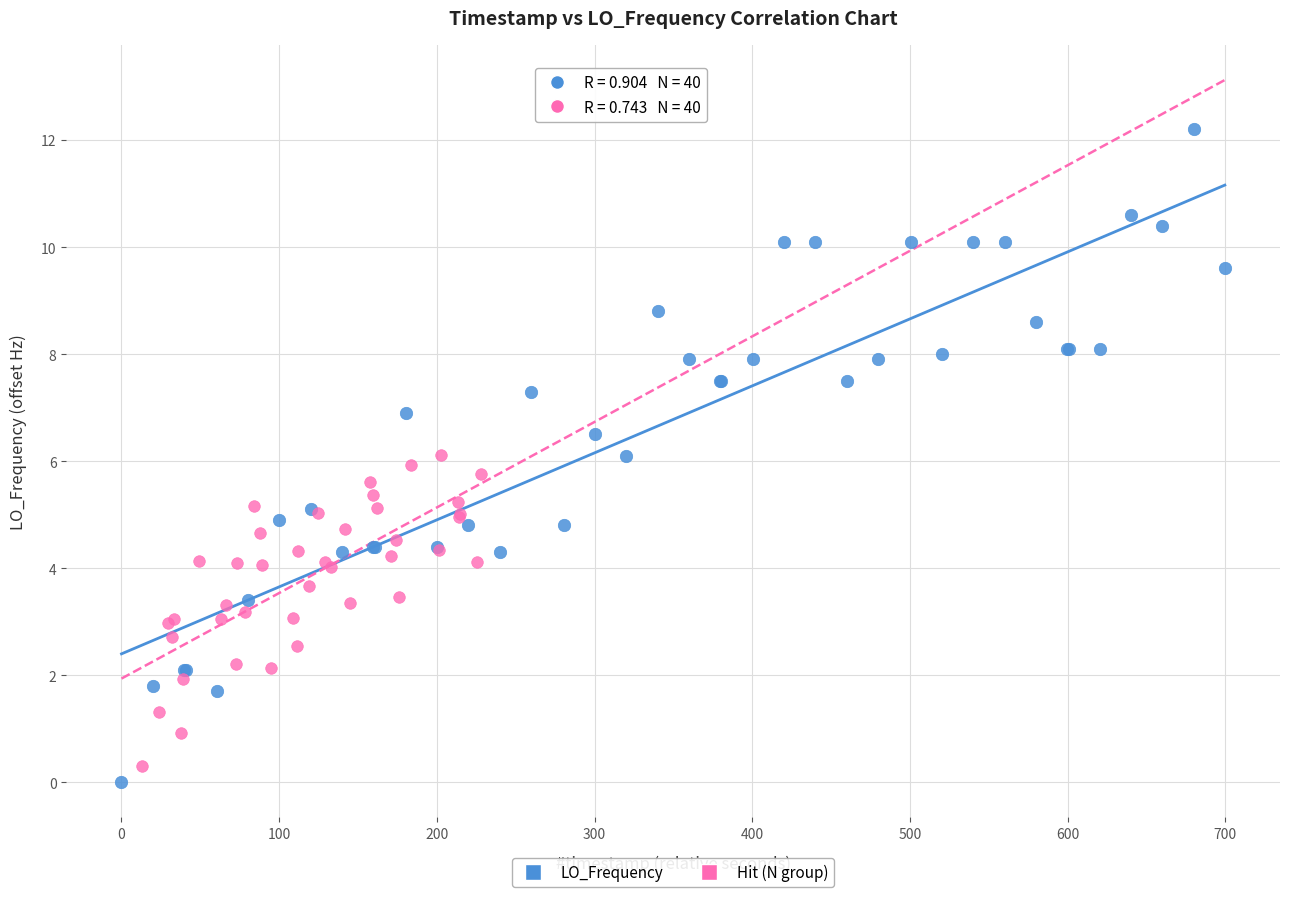

Which series reaches the maximum Y coordinate?

LO_Frequency